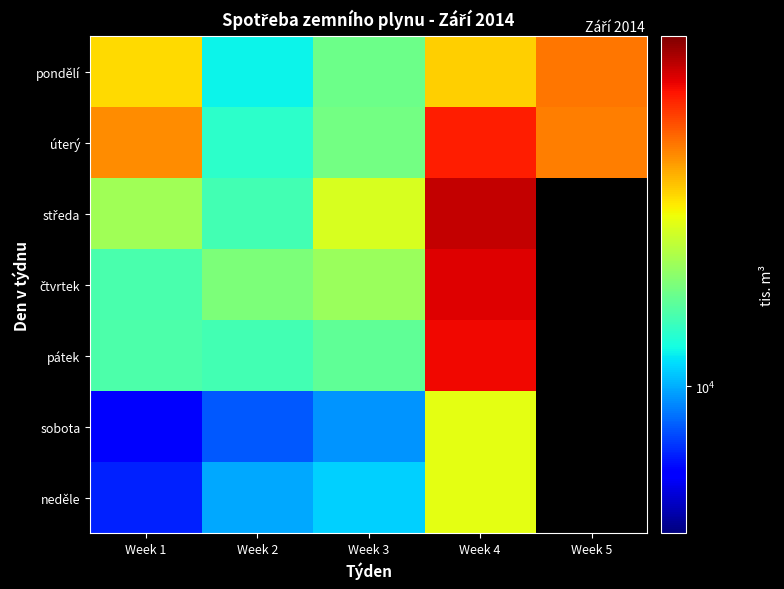

How many values in the sobota series are below 9820?

2